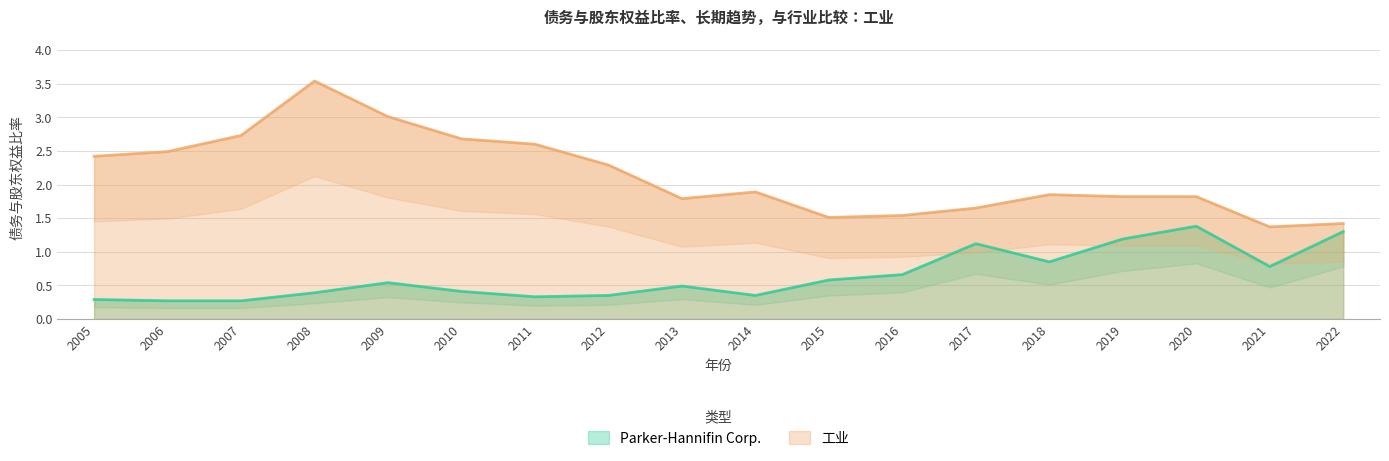

What value does the 工业 series have at 2008?

3.5